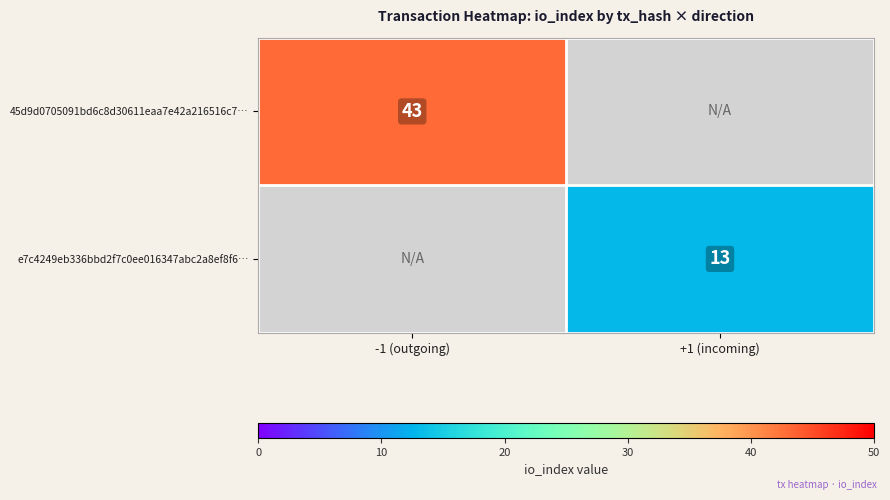

Which label corresponds to the largest value in the chart?

-1 (outgoing)